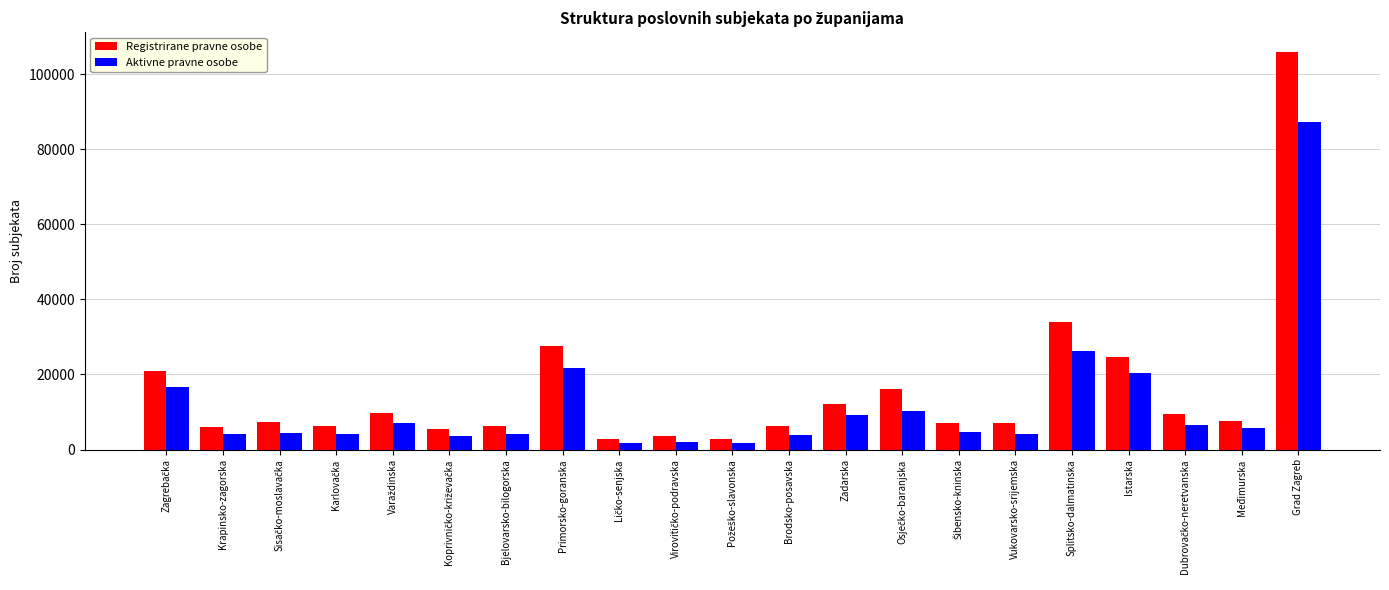

List the series in order of their peak value, highest first.

Registrirane pravne osobe, Aktivne pravne osobe